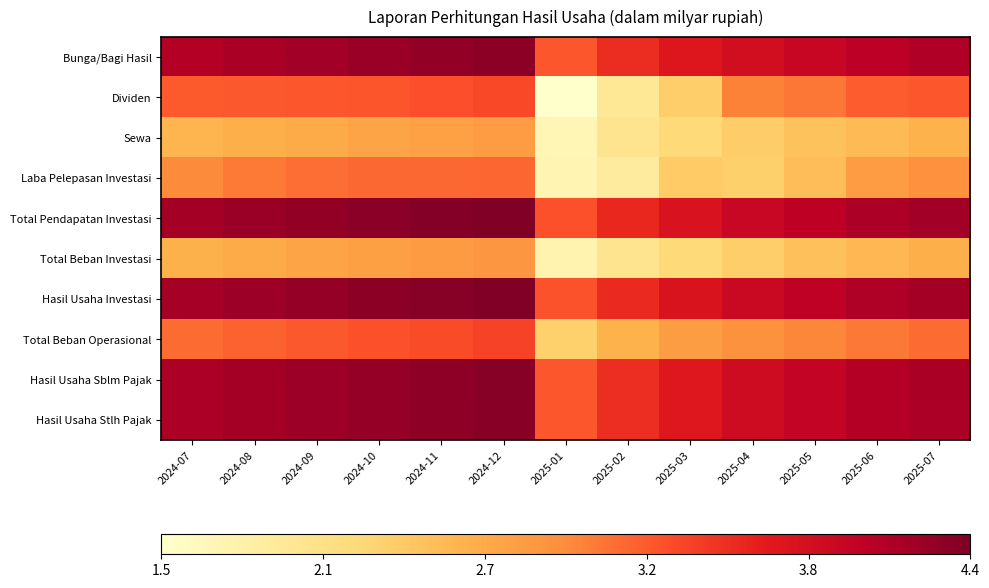

Reading left to right, list all the values displayed in this chart.

Bunga/Bagi Hasil: 2024-07=4.1	2024-08=4.1	2024-09=4.2	2024-10=4.2	2024-11=4.3	2024-12=4.3	2025-01=3.3	2025-02=3.5	2025-03=3.7	2025-04=3.8	2025-05=3.9	2025-06=4.0	2025-07=4.1
Dividen: 2024-07=3.2	2024-08=3.2	2024-09=3.3	2024-10=3.3	2024-11=3.3	2024-12=3.4	2025-01=1.5	2025-02=2.0	2025-03=2.3	2025-04=3.0	2025-05=3.1	2025-06=3.2	2025-07=3.3
Sewa: 2024-07=2.6	2024-08=2.6	2024-09=2.7	2024-10=2.7	2024-11=2.8	2024-12=2.8	2025-01=1.7	2025-02=2.0	2025-03=2.2	2025-04=2.3	2025-05=2.4	2025-06=2.5	2025-07=2.6
Laba Pelepasan Investasi: 2024-07=3.0	2024-08=3.1	2024-09=3.1	2024-10=3.2	2024-11=3.2	2024-12=3.2	2025-01=1.7	2025-02=1.9	2025-03=2.4	2025-04=2.3	2025-05=2.5	2025-06=2.8	2025-07=2.9
Total Pendapatan Investasi: 2024-07=4.2	2024-08=4.2	2024-09=4.3	2024-10=4.3	2024-11=4.4	2024-12=4.4	2025-01=3.3	2025-02=3.6	2025-03=3.8	2025-04=3.9	2025-05=4.0	2025-06=4.1	2025-07=4.2
Total Beban Investasi: 2024-07=2.6	2024-08=2.7	2024-09=2.7	2024-10=2.8	2024-11=2.8	2024-12=2.9	2025-01=1.7	2025-02=2.0	2025-03=2.2	2025-04=2.3	2025-05=2.5	2025-06=2.5	2025-07=2.6
Hasil Usaha Investasi: 2024-07=4.2	2024-08=4.2	2024-09=4.3	2024-10=4.3	2024-11=4.3	2024-12=4.4	2025-01=3.3	2025-02=3.6	2025-03=3.8	2025-04=3.9	2025-05=4.0	2025-06=4.1	2025-07=4.2
Total Beban Operasional: 2024-07=3.1	2024-08=3.2	2024-09=3.2	2024-10=3.3	2024-11=3.3	2024-12=3.4	2025-01=2.3	2025-02=2.6	2025-03=2.8	2025-04=2.9	2025-05=3.0	2025-06=3.1	2025-07=3.1
Hasil Usaha Sblm Pajak: 2024-07=4.1	2024-08=4.2	2024-09=4.2	2024-10=4.3	2024-11=4.3	2024-12=4.3	2025-01=3.3	2025-02=3.5	2025-03=3.7	2025-04=3.9	2025-05=4.0	2025-06=4.1	2025-07=4.1
Hasil Usaha Stlh Pajak: 2024-07=4.1	2024-08=4.2	2024-09=4.2	2024-10=4.3	2024-11=4.3	2024-12=4.3	2025-01=3.3	2025-02=3.5	2025-03=3.7	2025-04=3.9	2025-05=4.0	2025-06=4.1	2025-07=4.1